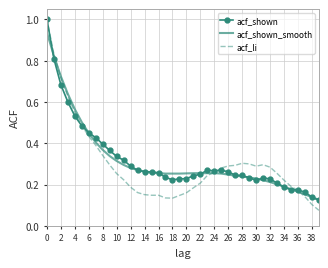

What are all the series names shown in the legend?

acf_shown, acf_shown_smooth, acf_li